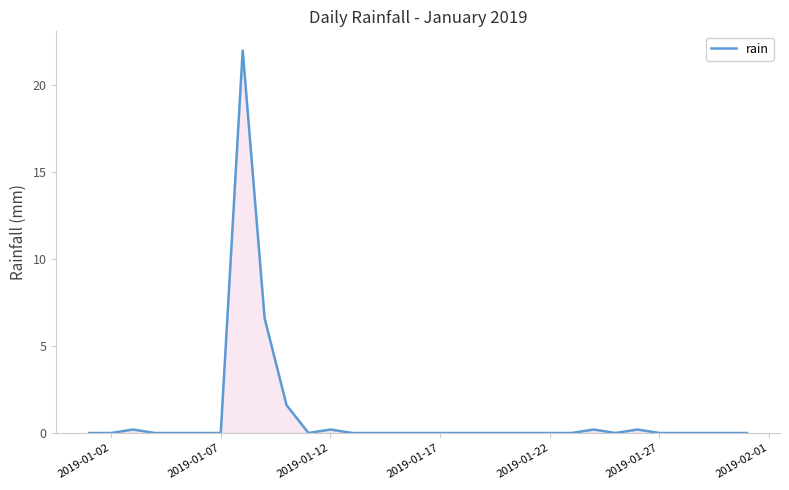

What is the maximum value shown in the chart?

22.0